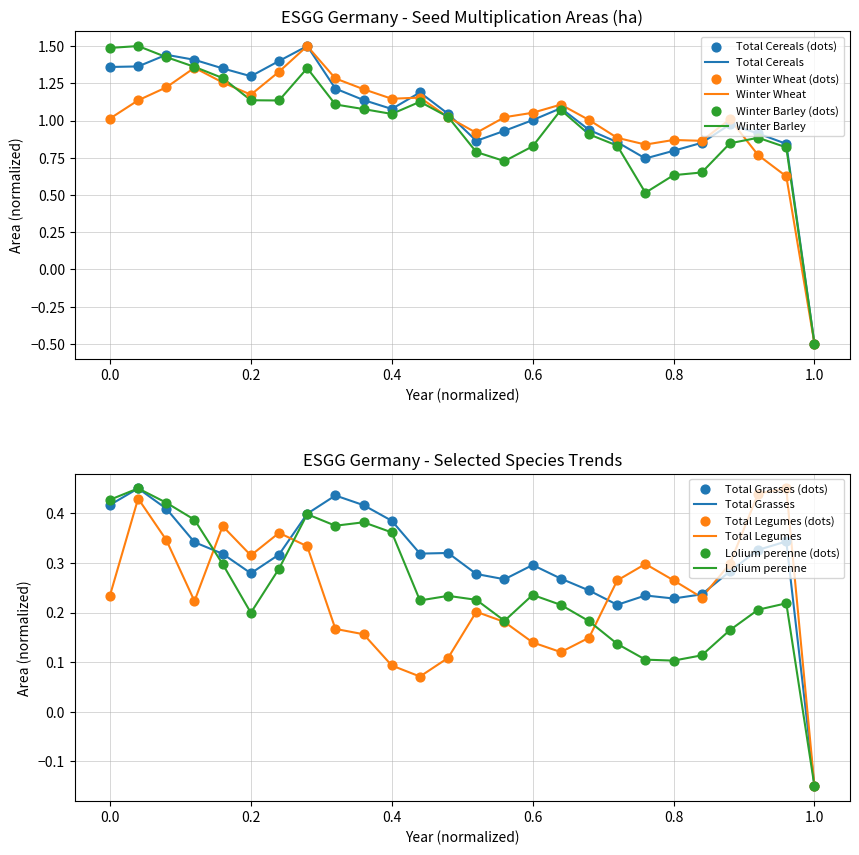

What are all the series names shown in the legend?

Total Cereals, Total Grasses, Total Legumes, Winter Wheat, Winter Barley, Lolium perenne